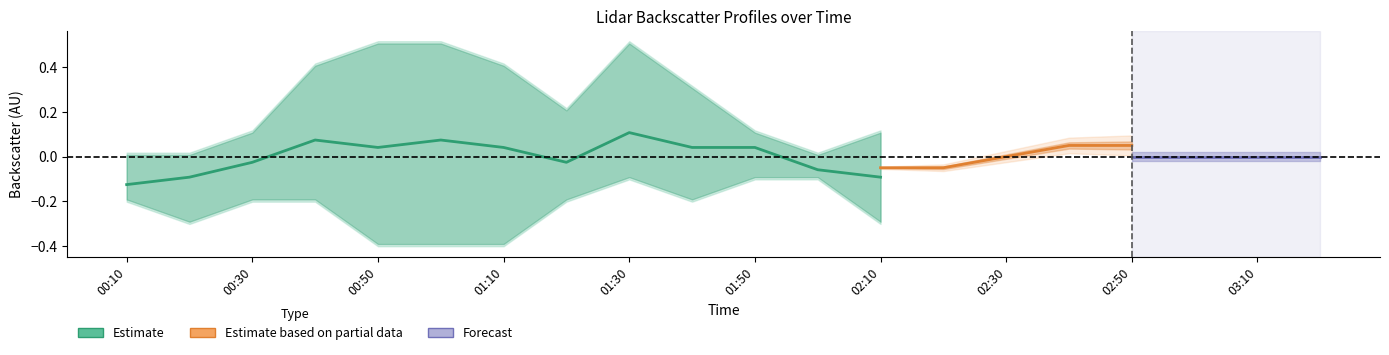

Count the number of categories in the chart.

20